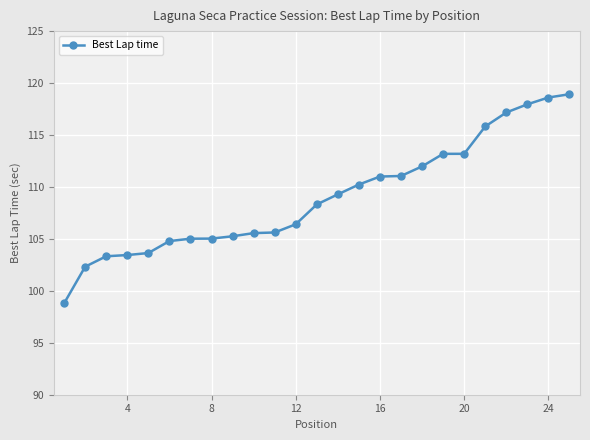

What is the value of the 19th point from the left?

113.2